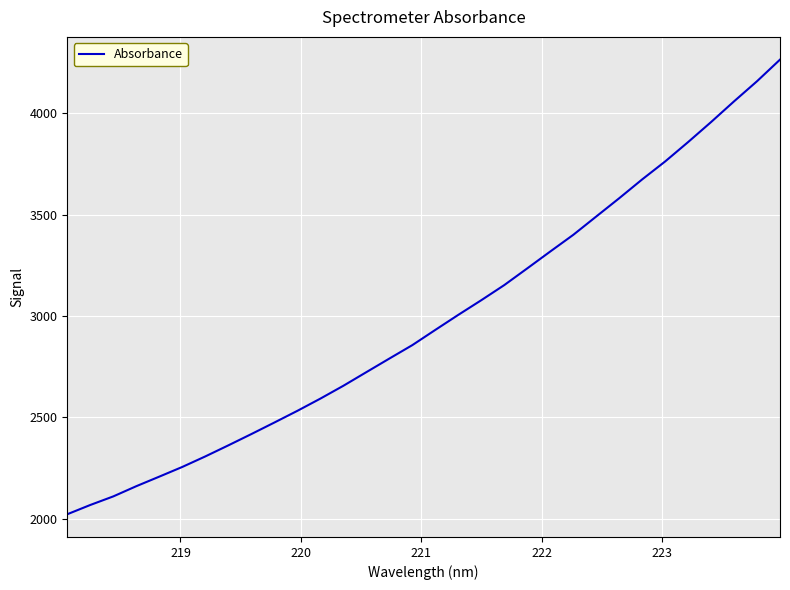

What is the difference between the maximum and minimum values?

2243.2